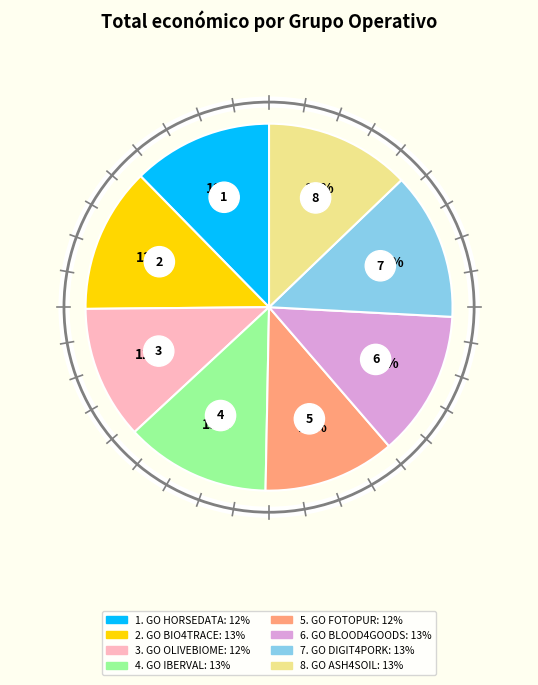

What percentage is the GO ASH4SOIL slice, to the nearest percent?

13%